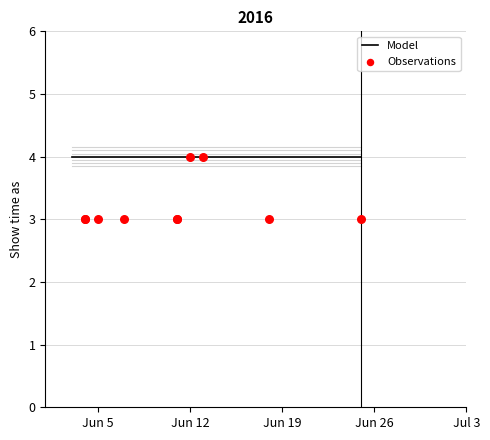

At how many categories does at least one series exceed 3?

10